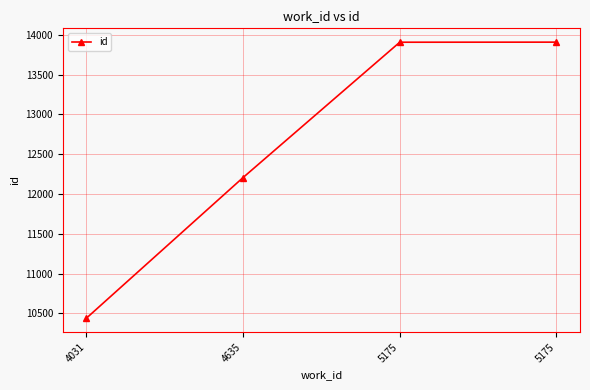

How many lines are shown in the chart?

1